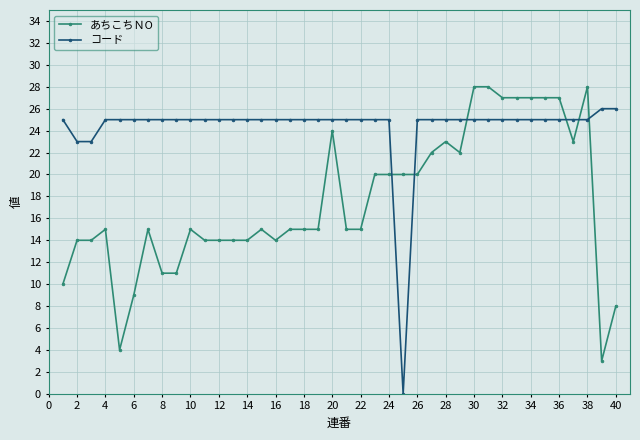

At how many categories does at least one series exceed 18?

40